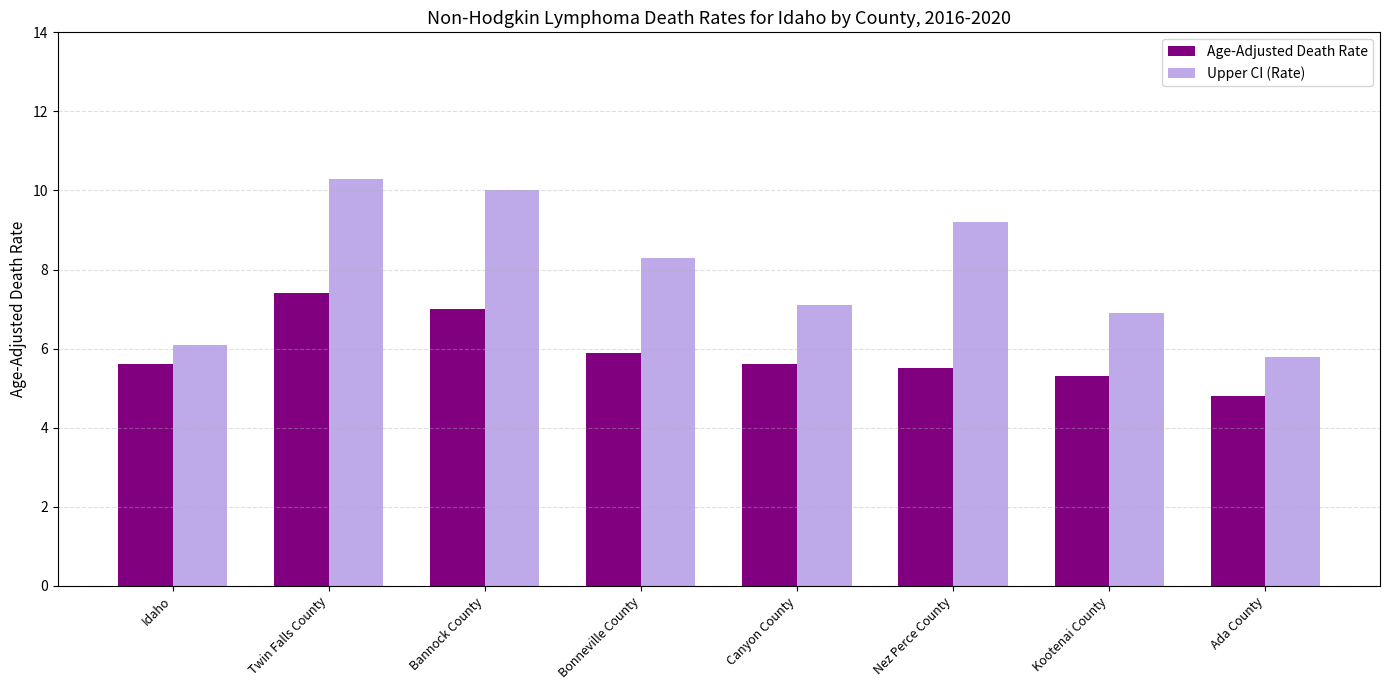

What is the spread (max minus min) of values at Ada County?

1.0